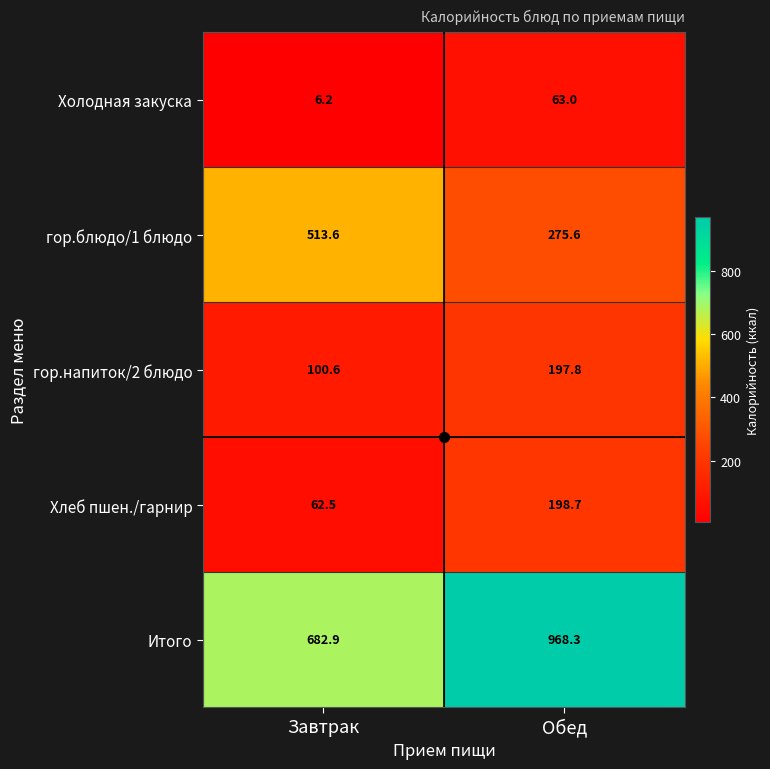

What is the total value across all series at Завтрак?

1365.8